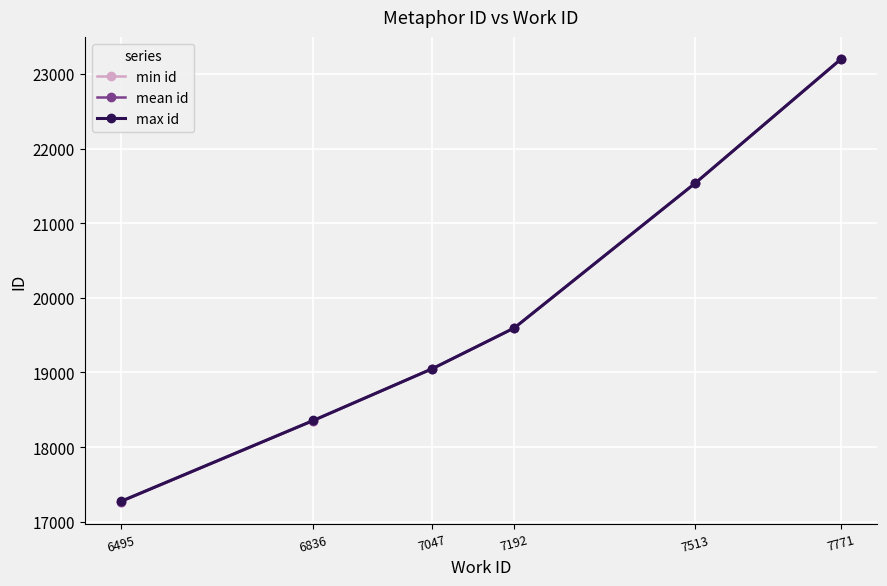

Which category has the highest value in the min id series?

7771